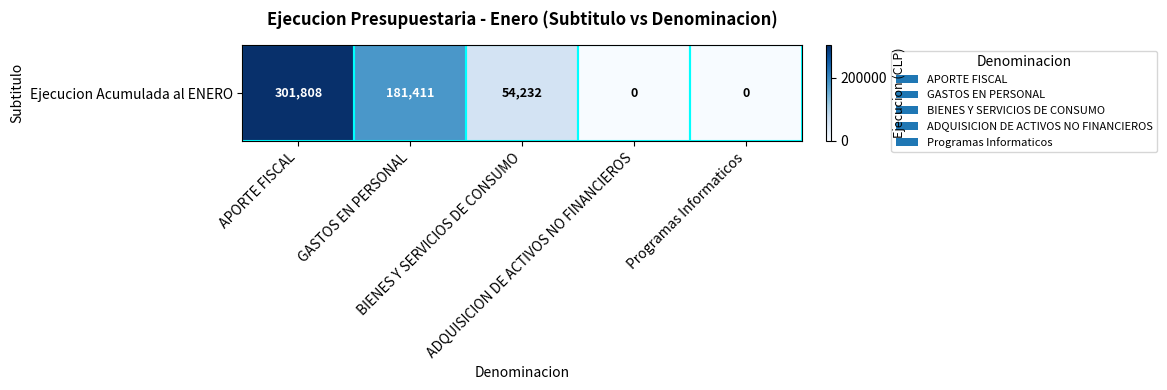

How many values are below 54232?

2